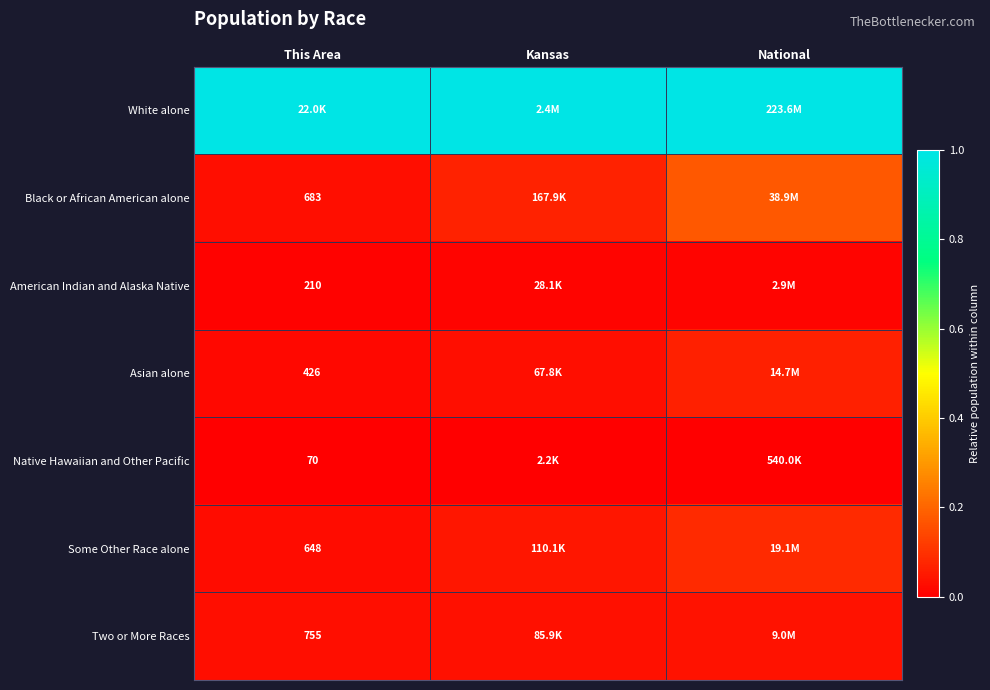

Is the value of American Indian and Alaska Native at This Area greater than the value of Asian alone at This Area?

No